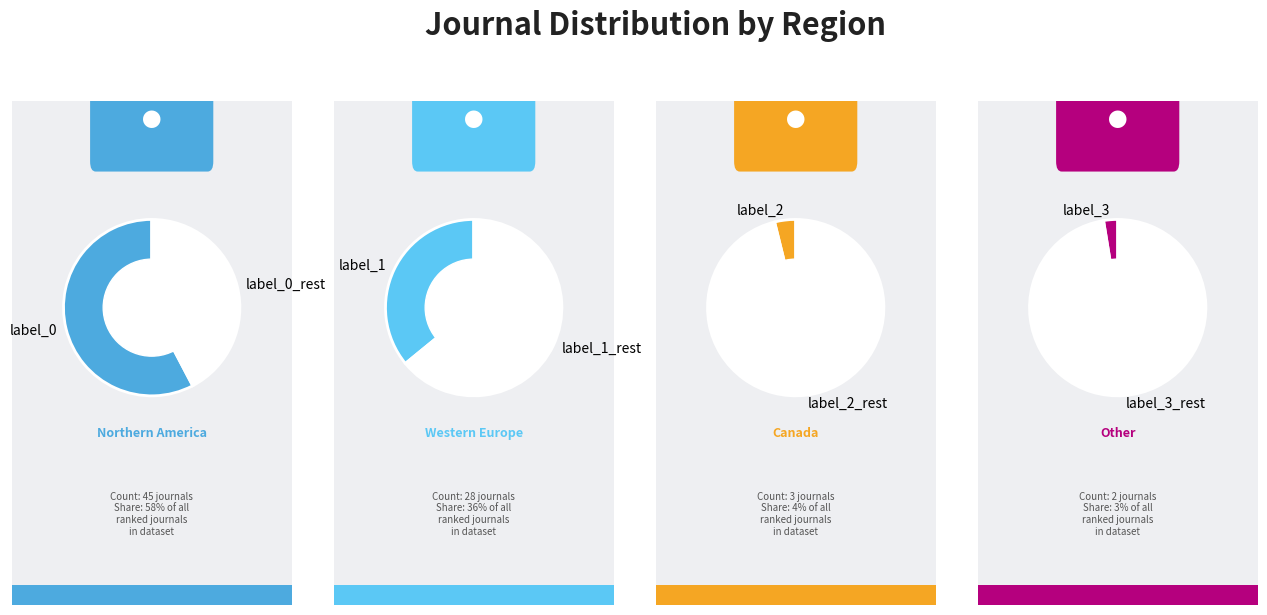

Which category has the smallest portion of the pie?

Other